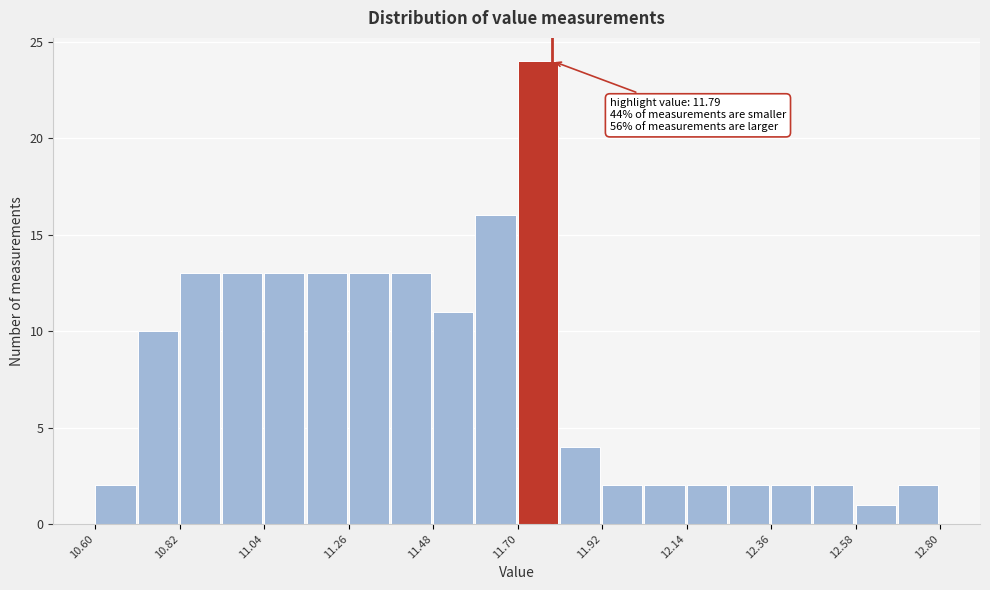

Read against the x-axis, roughly where is the centre of the tallest bar?

11.75